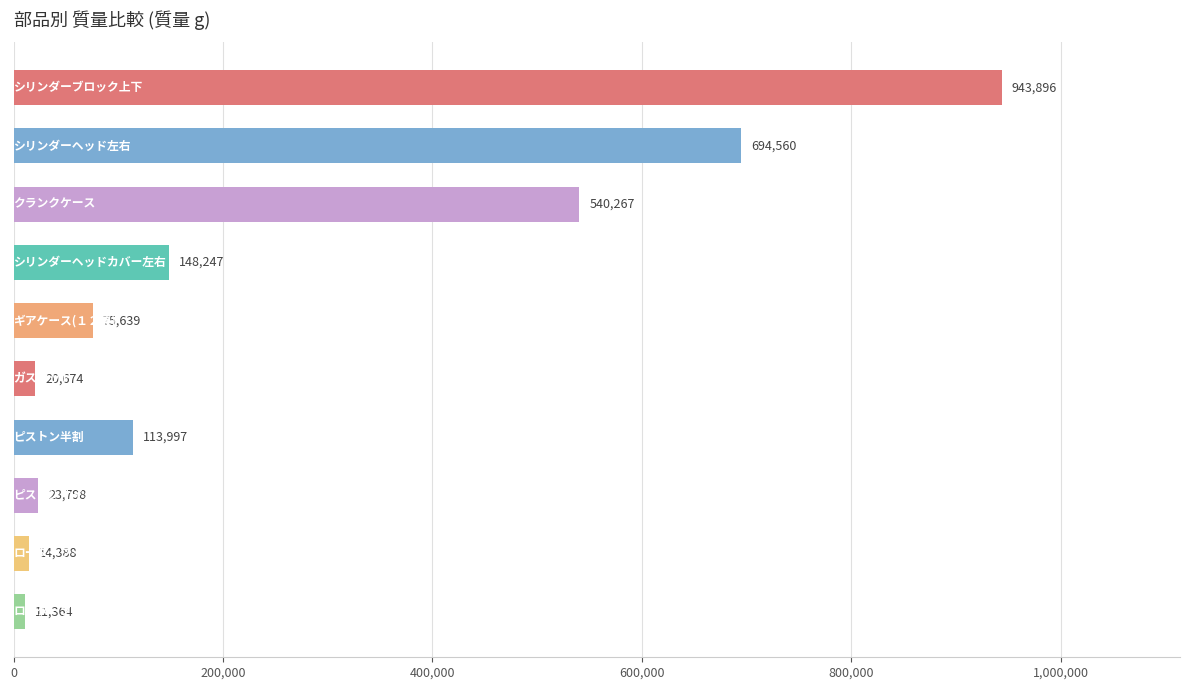

What is the smallest value displayed?

11364.5